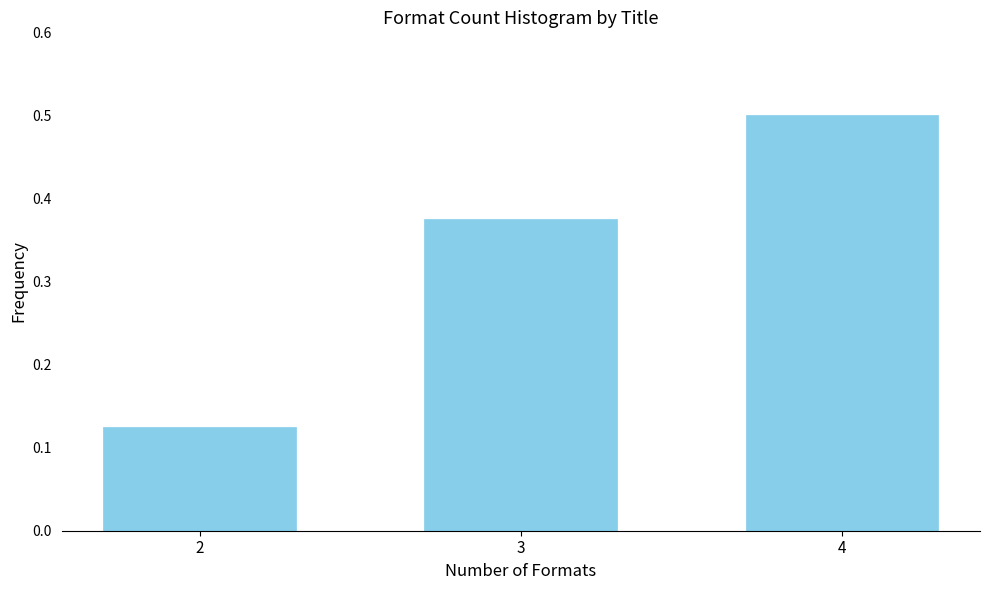

Rank the categories by value from lowest to highest.

2, 3, 4